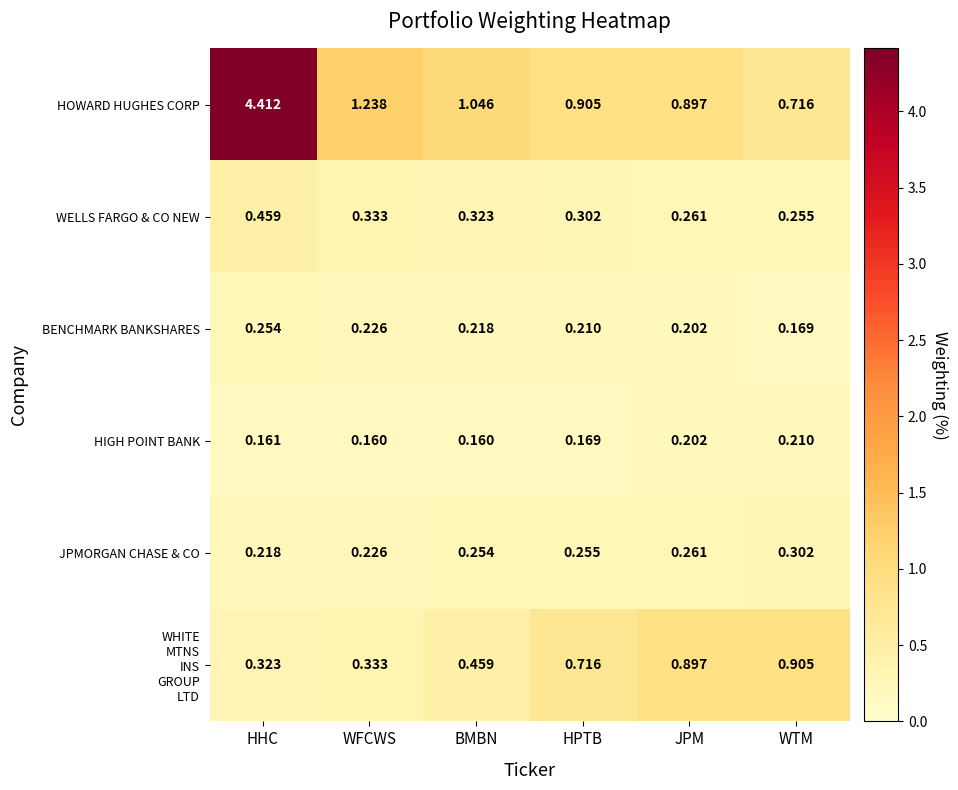

At which label does WELLS FARGO & CO NEW reach its peak?

HHC